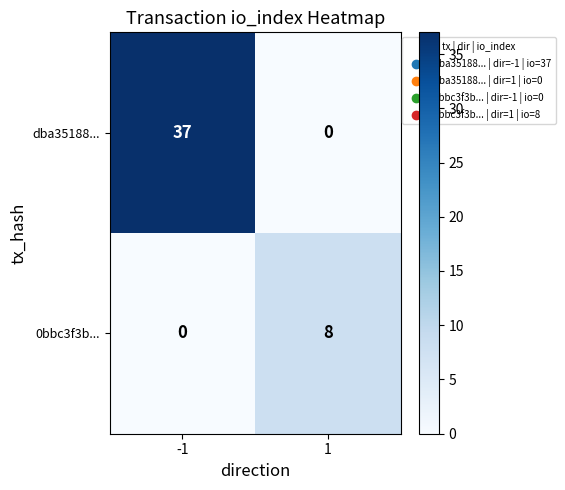

Which series has the widest spread of values?

dba35188...